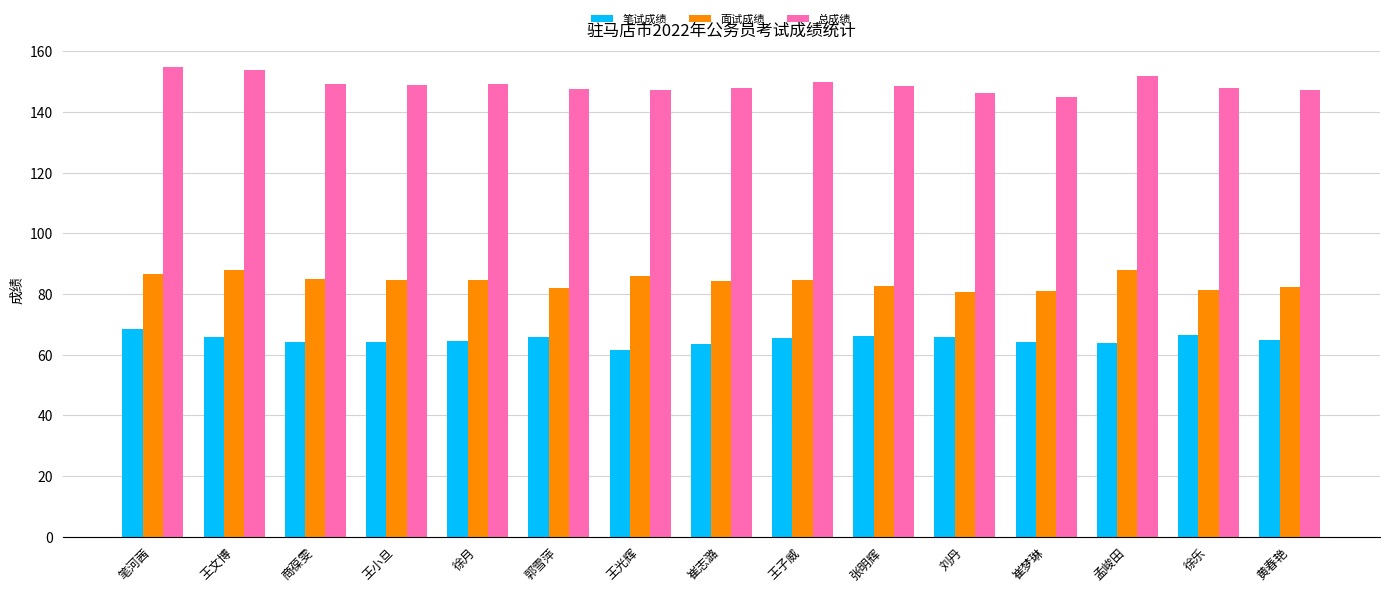

Read the 面试成绩 value at 刘丹.

80.6